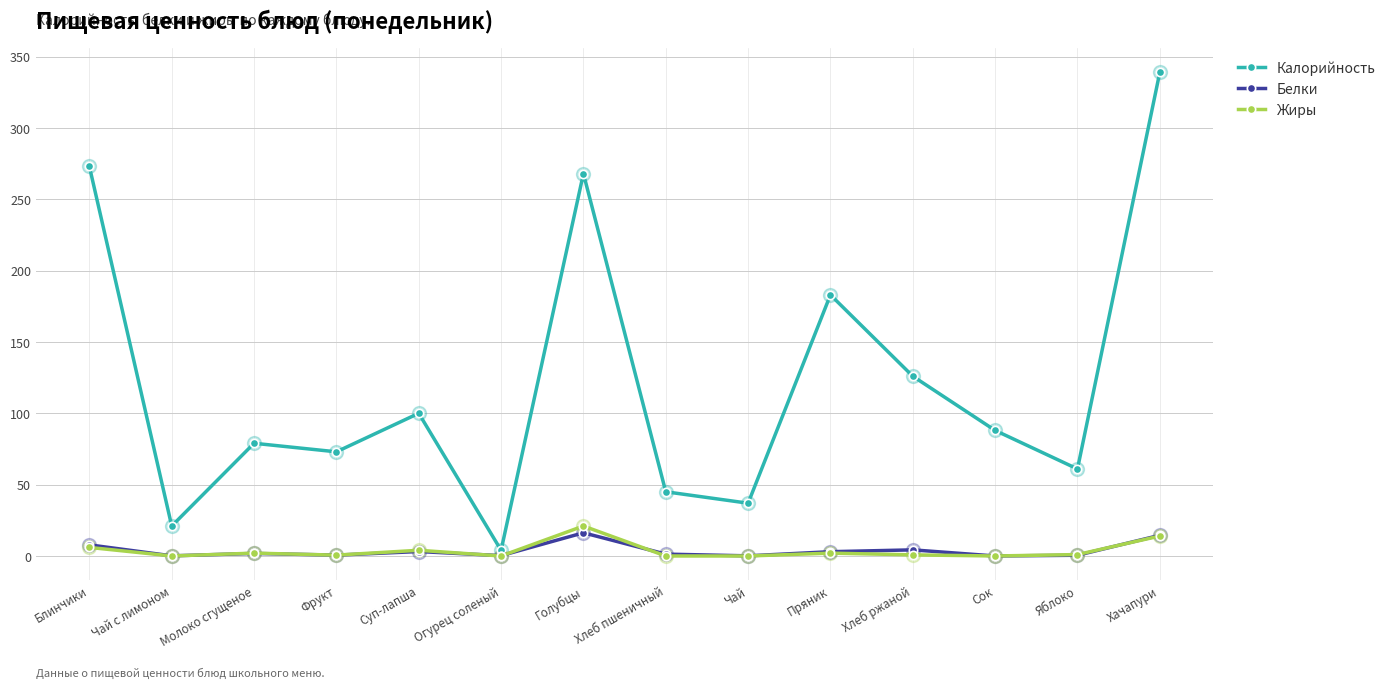

Which series has the largest total across all categories?

Калорийность